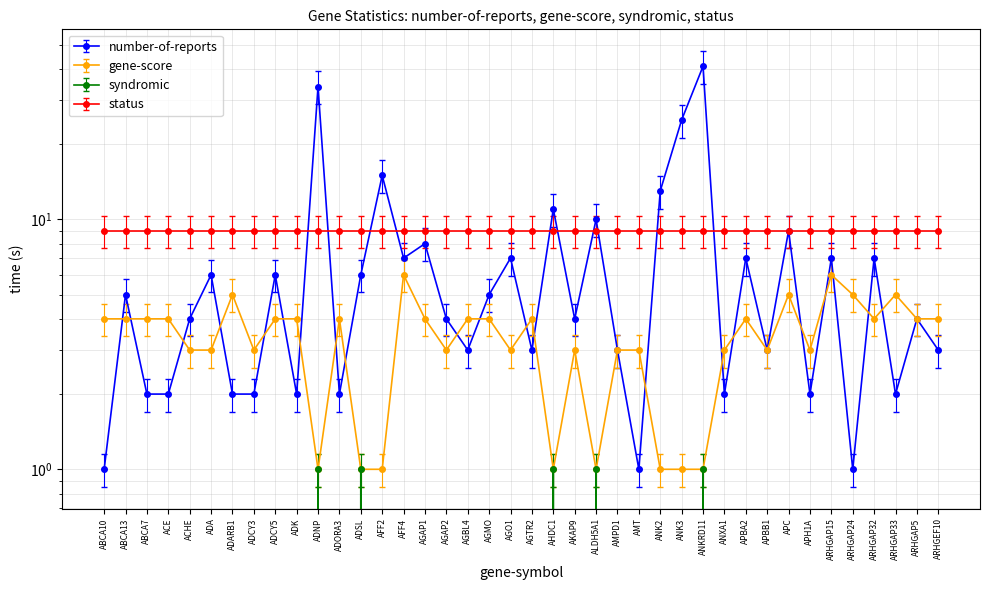

What is the approximate value of gene-score at ARHGAP15?

6.9